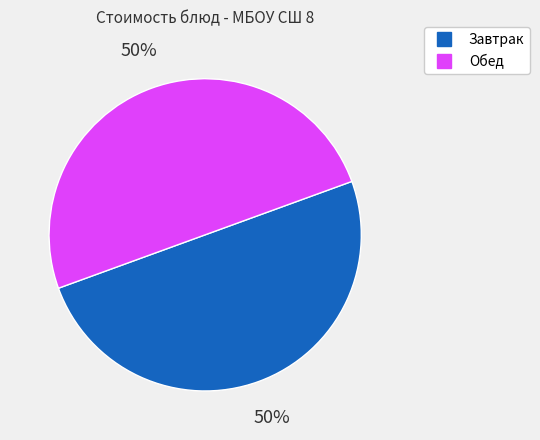

To the nearest percent, what is the average slice percentage?

50%